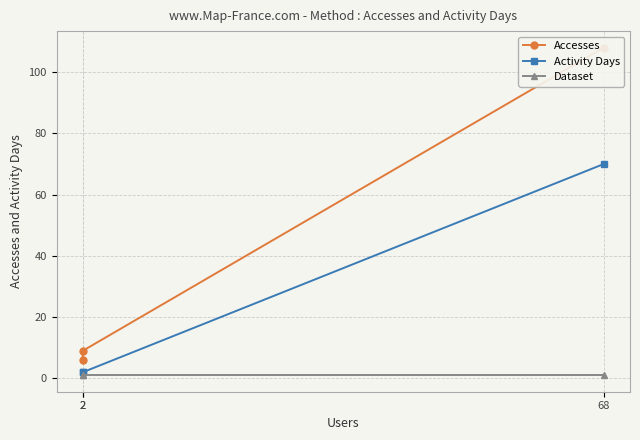

Count the number of categories in the chart.

3